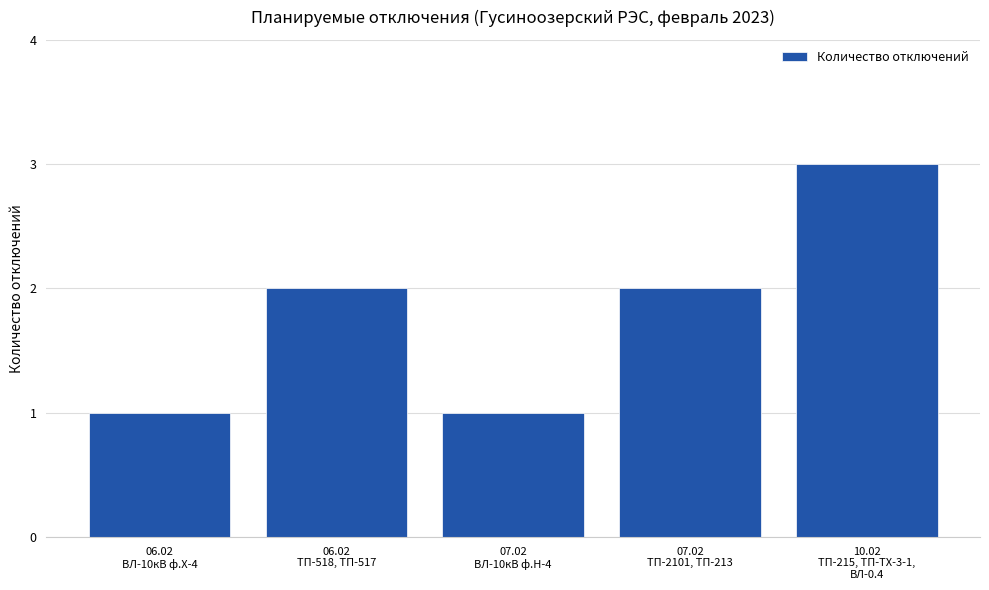

True or false: the data shows 3 at 06.02
ТП-518, ТП-517.

False